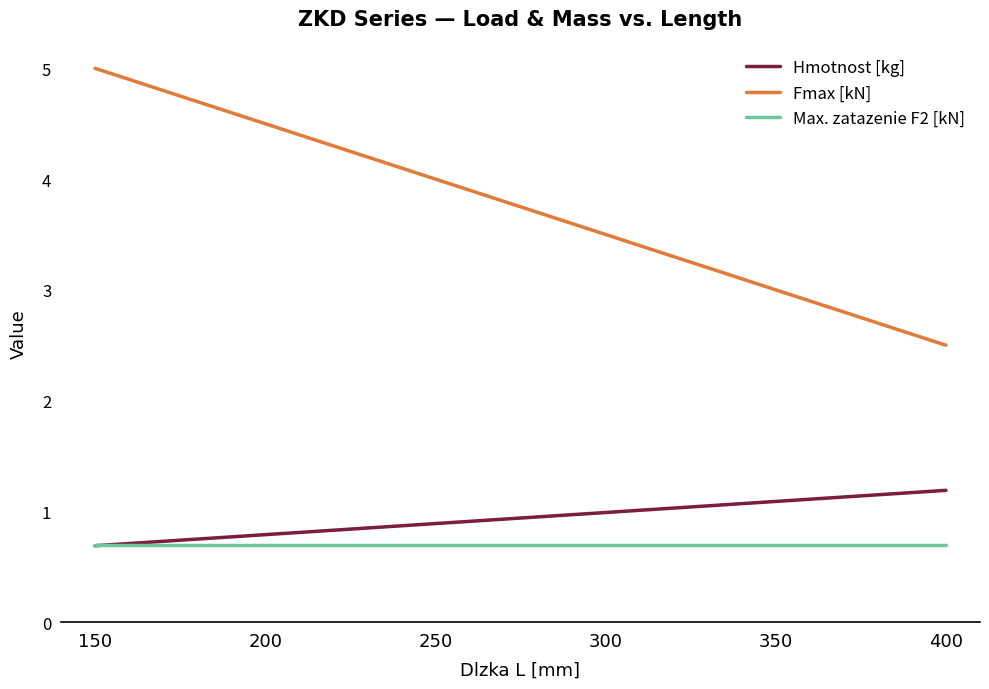

What is the sum of the Hmotnost [kg] values at 400 and 200?

2.0